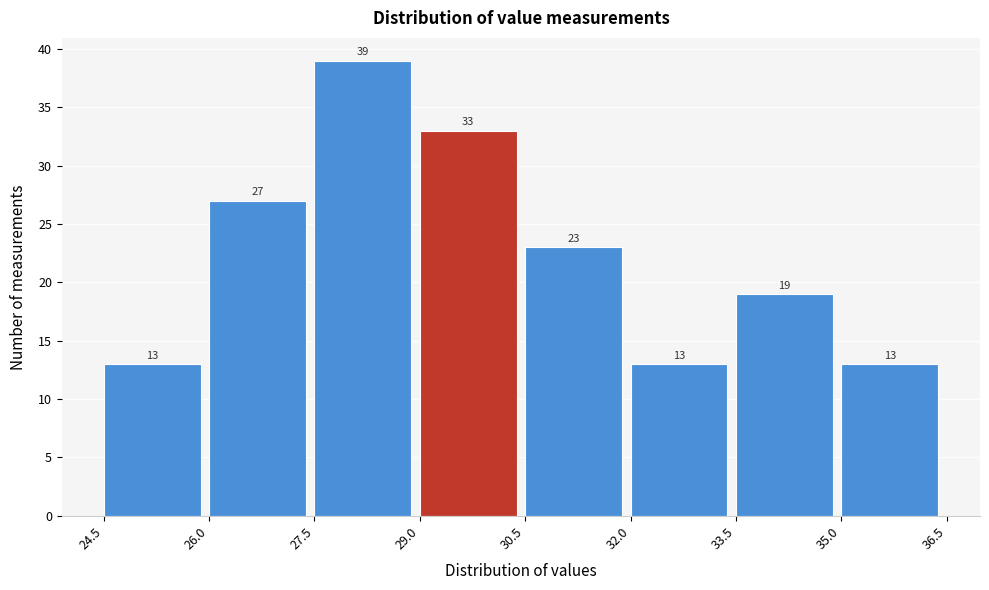

How tall is the bar that spans 33.5 to 35.0 on the x-axis?

19